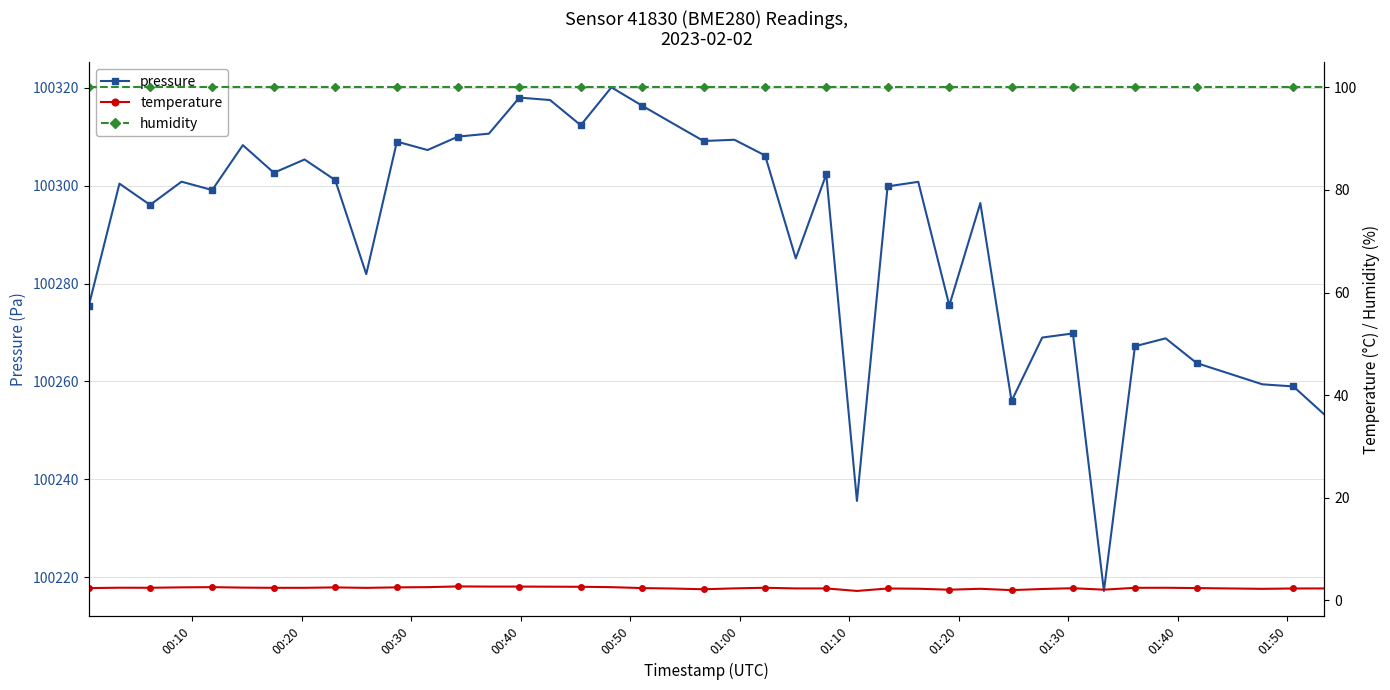

What is the value of the pressure point at the 39th from the left?

100259.0